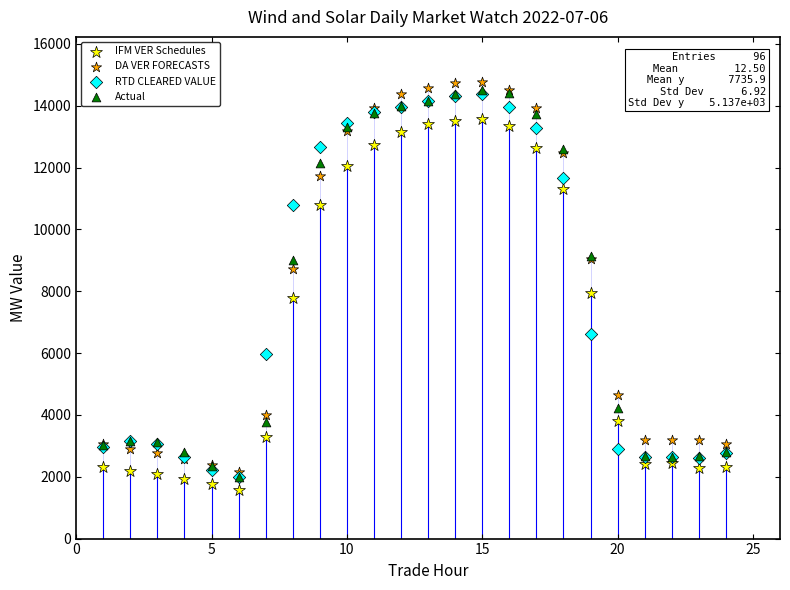

In the Actual series, what Y value is closest to 8250?

9024.7